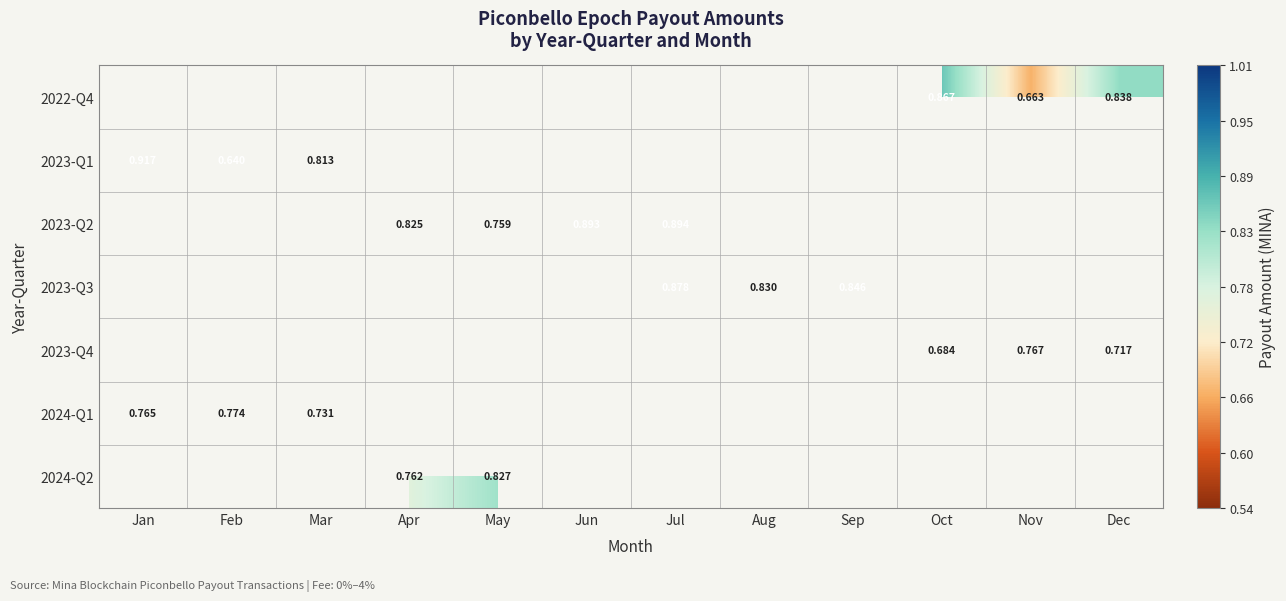

At which label is 2023-Q1 closest to 0?

Feb